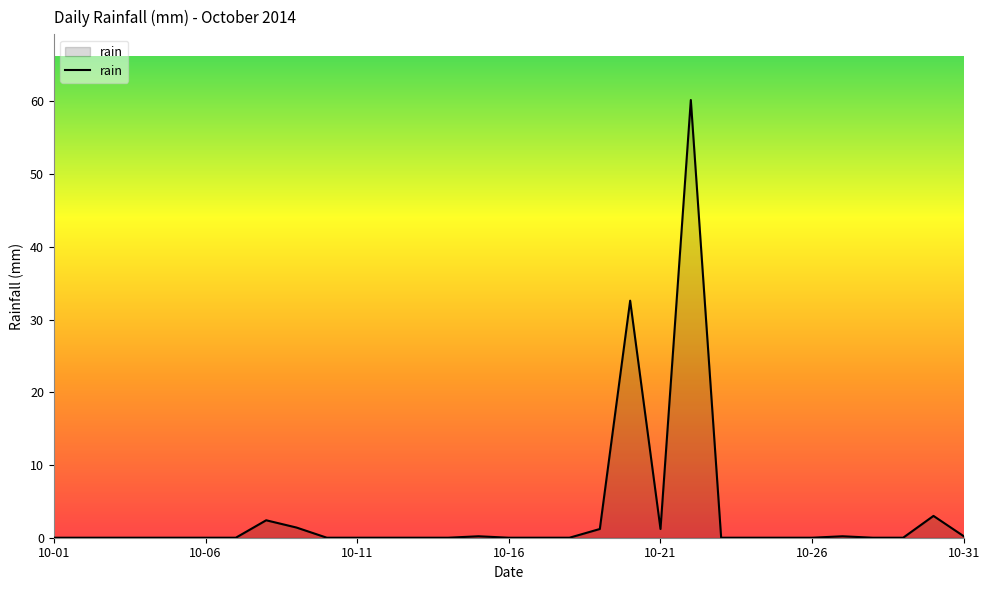

Does the chart display data point markers on the line(s)?

No